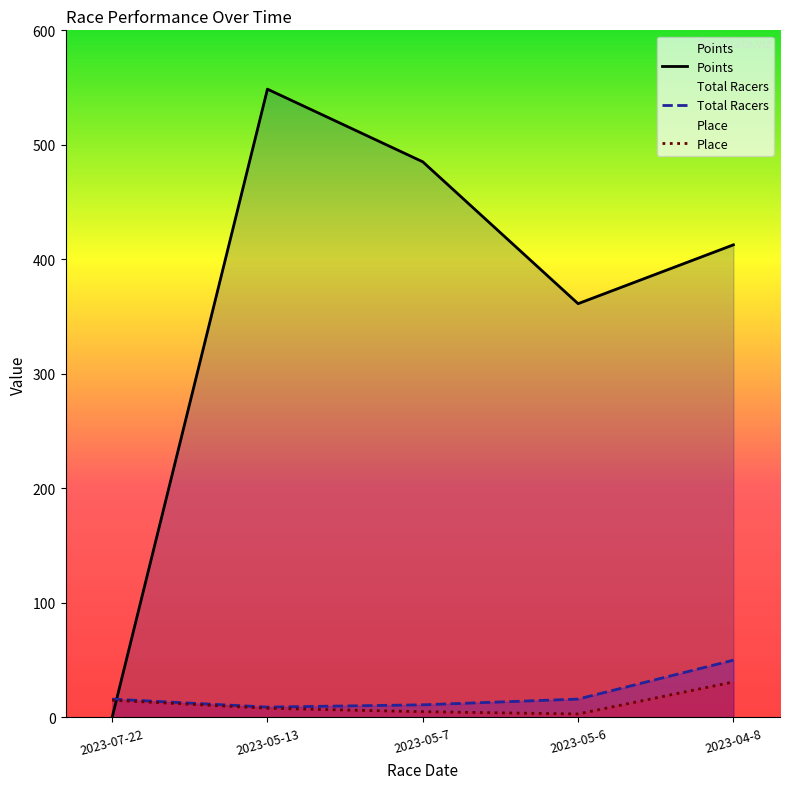

Which category has the lowest value in the Points series?

2023-07-22